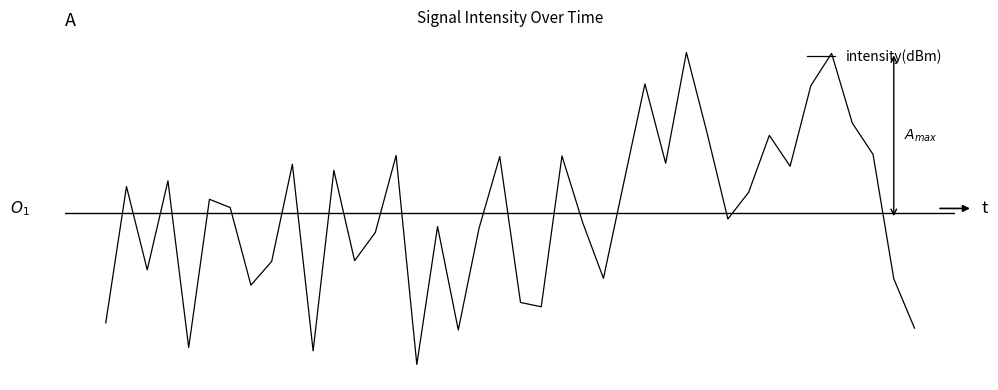

Does the chart have visible grid lines?

No